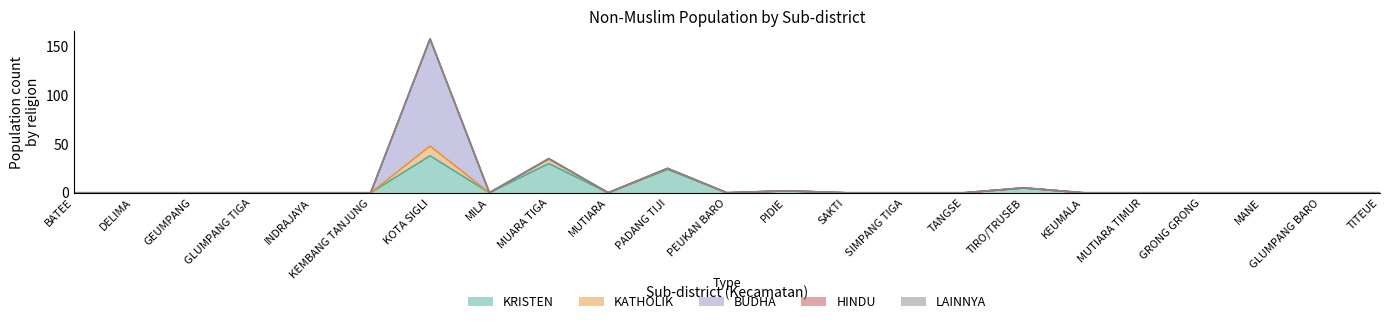

True or false: KATHOLIK and LAINNYA cross at least once.

False